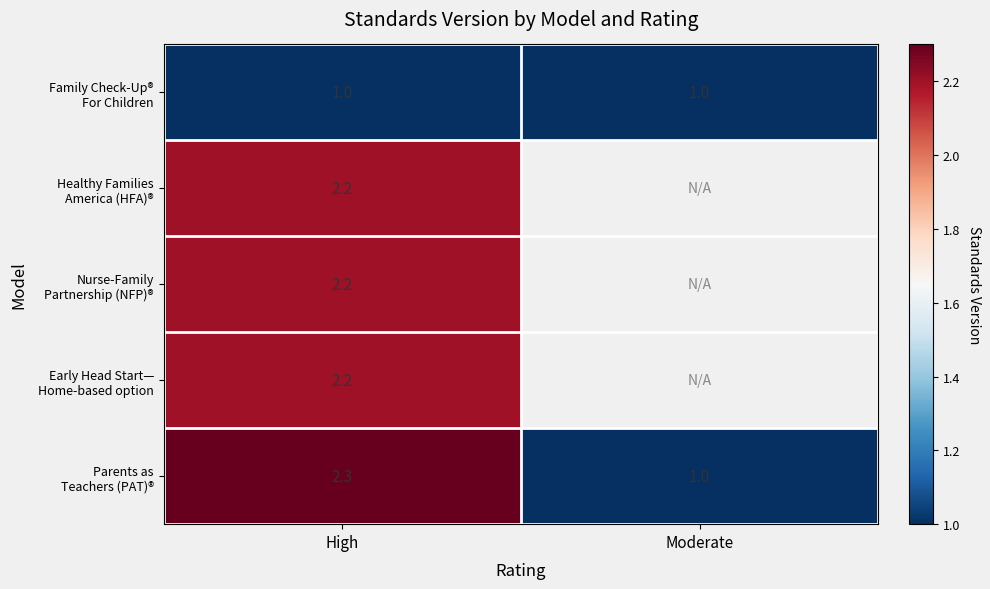

What is the spread (max minus min) of values at High?

1.3